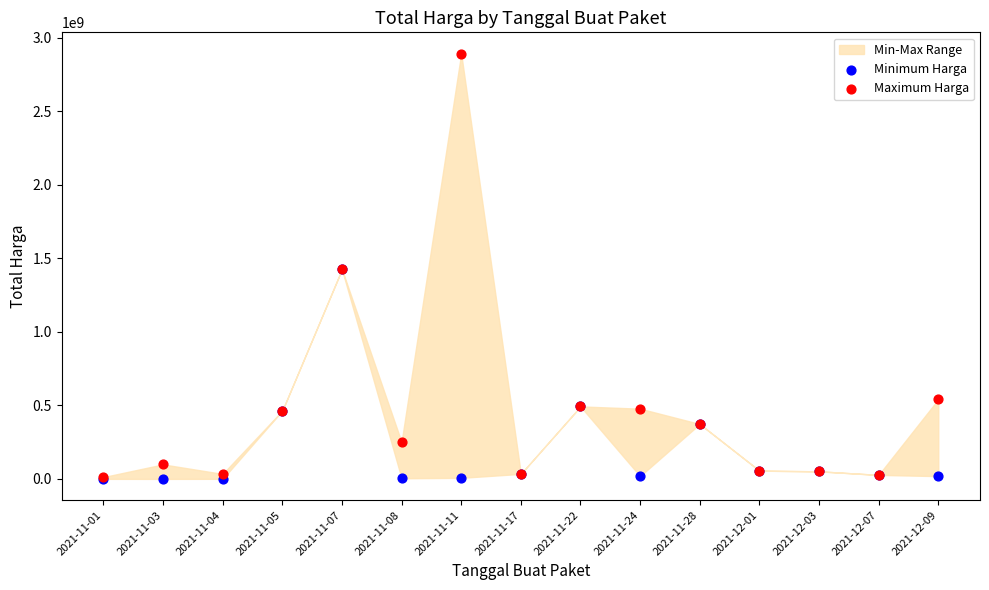

In the Minimum Harga series, what Y value is closest to 712972950?

493000000